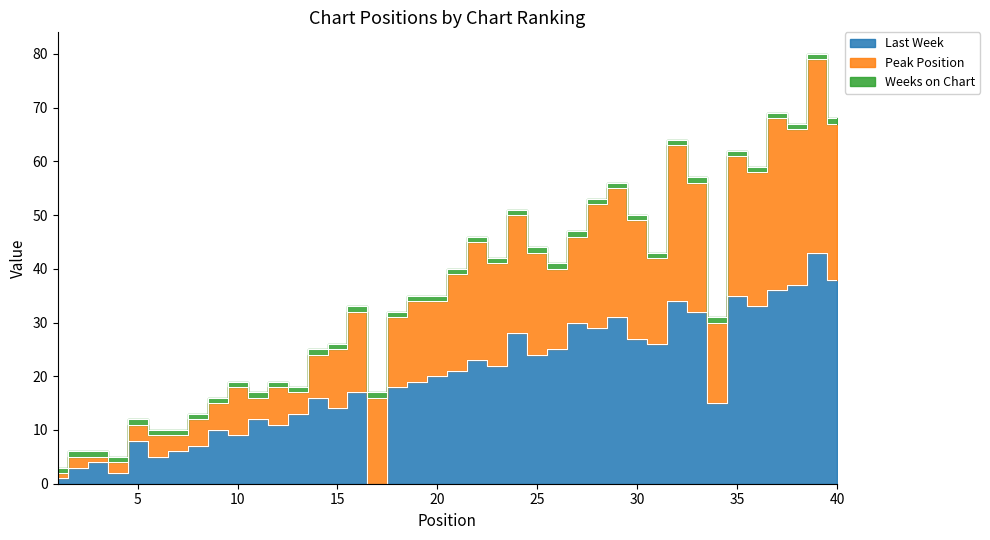

What is the maximum value for Peak Position?

36